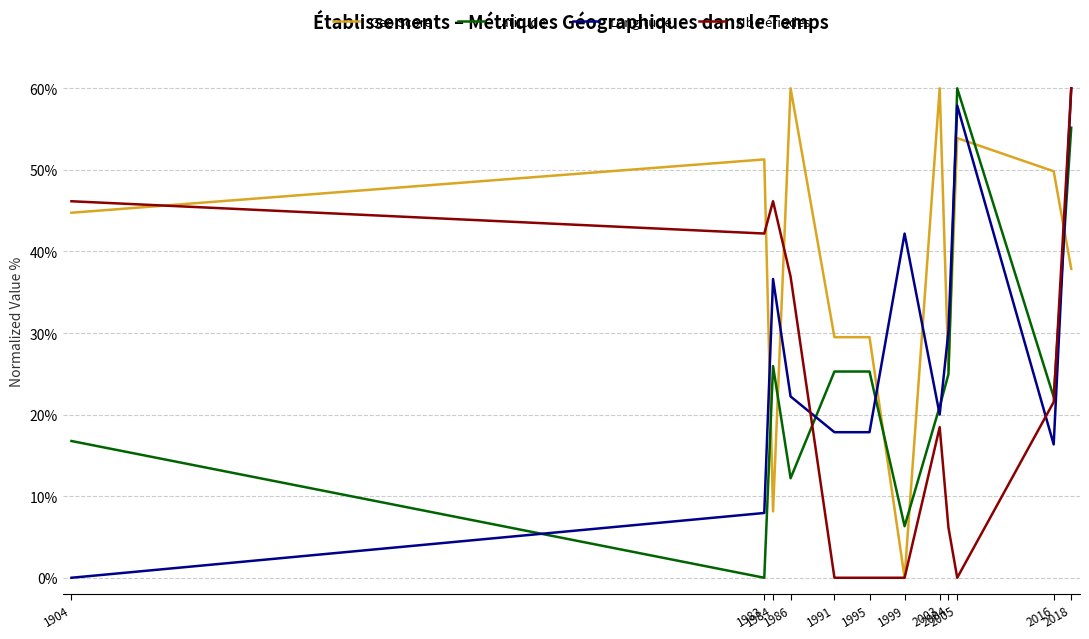

Is it true that Geo Score equals 25.4 at 2004?

True